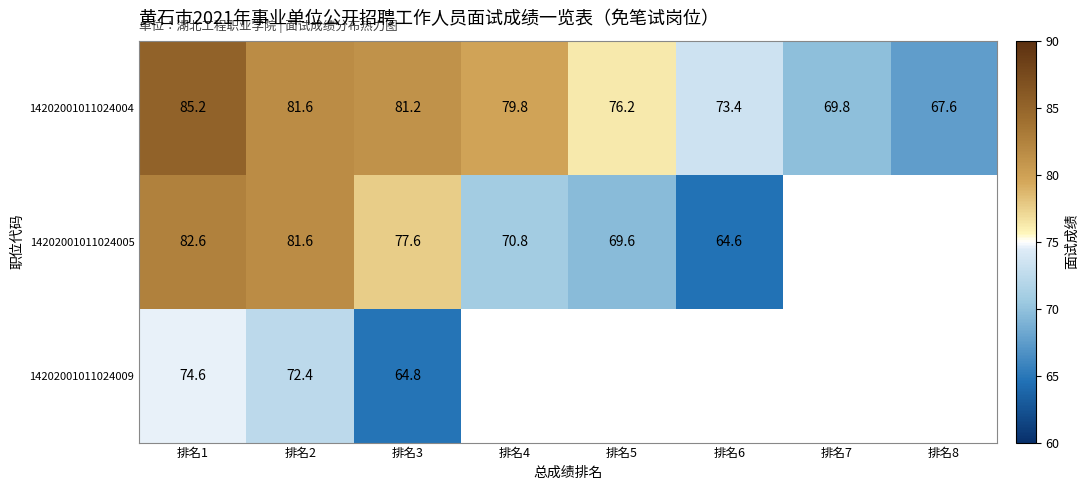

What is the total value across all series at 排名3?

223.6